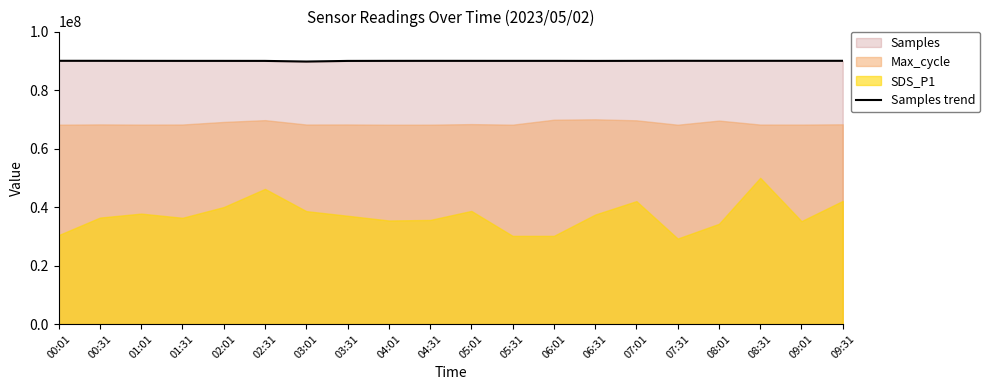

What is the difference between the maximum and minimum values?

253757.7